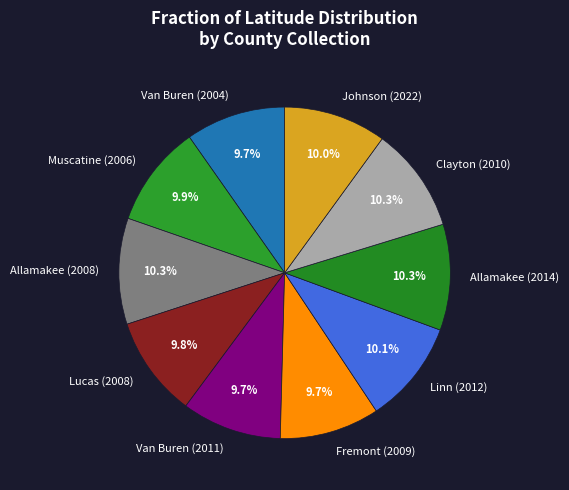

How many segments does this pie chart have?

10